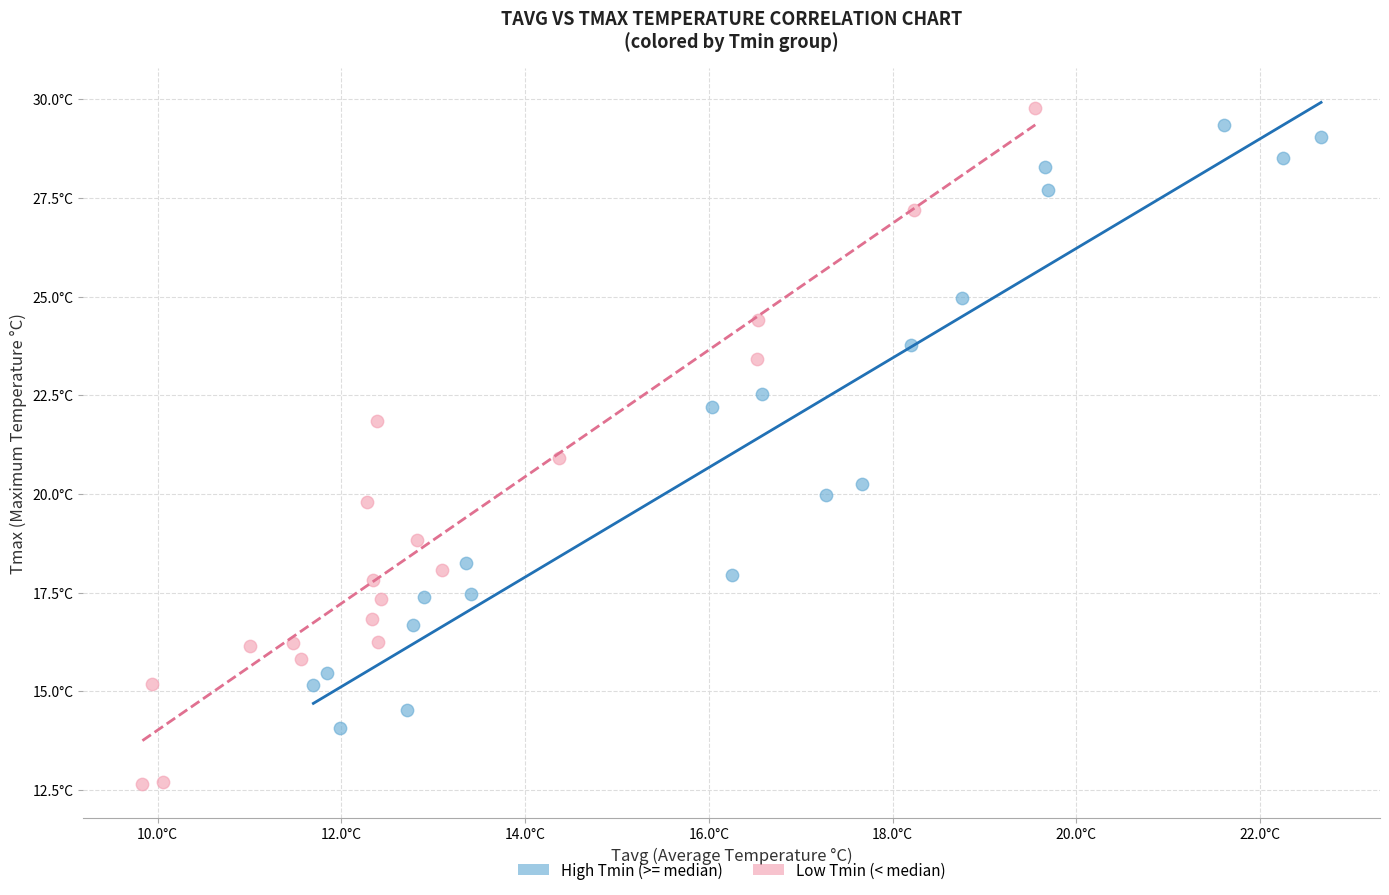

Which series reaches the minimum Y coordinate?

Low Tmin (< median)